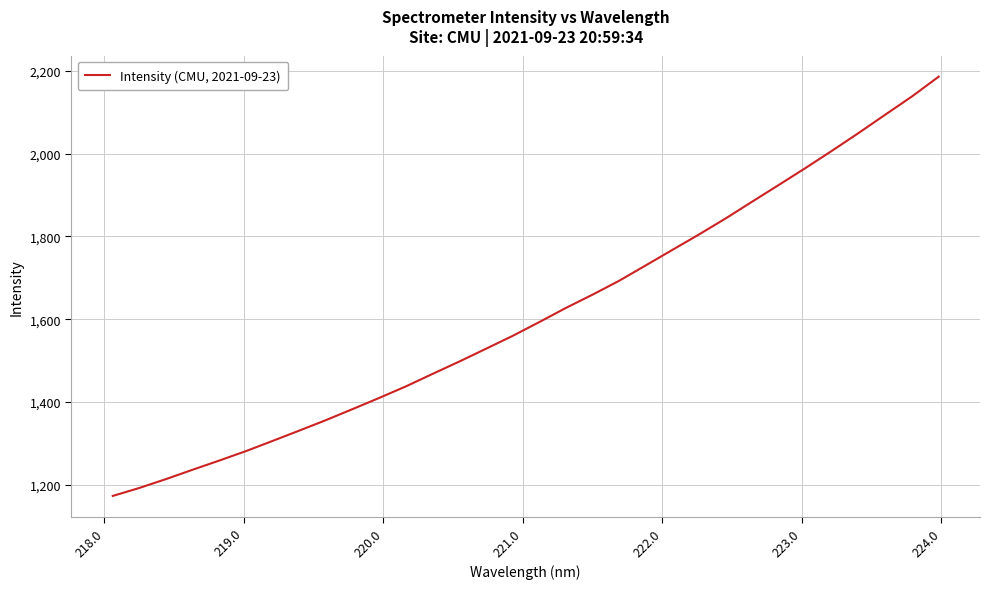

What is the minimum value shown in the chart?

1172.9